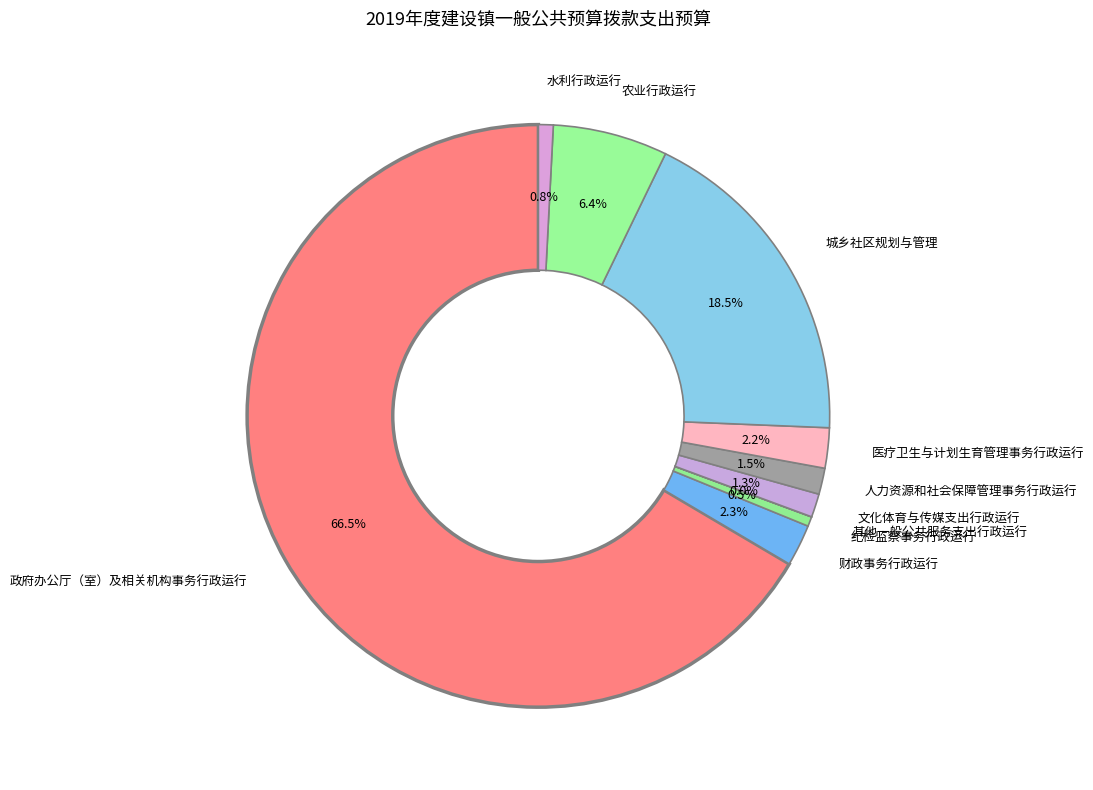

What percentage is the 财政事务行政运行 slice, to the nearest percent?

2%